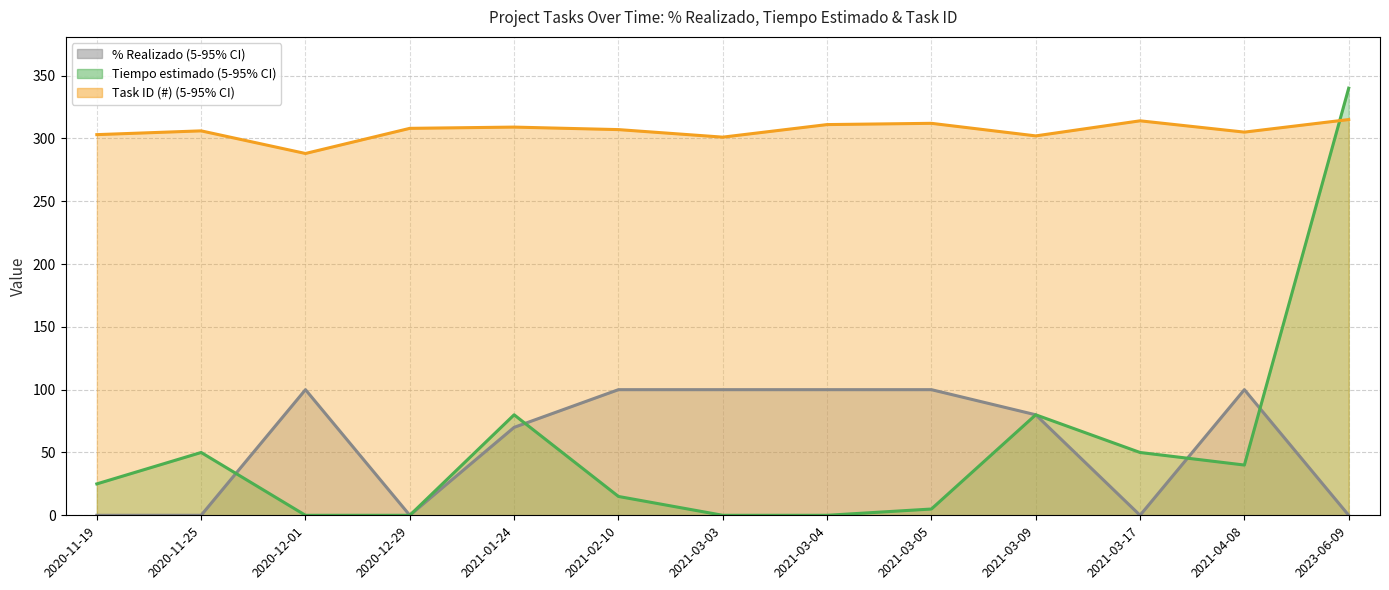

What is the sum of all Task ID (#) (line) values?

3981